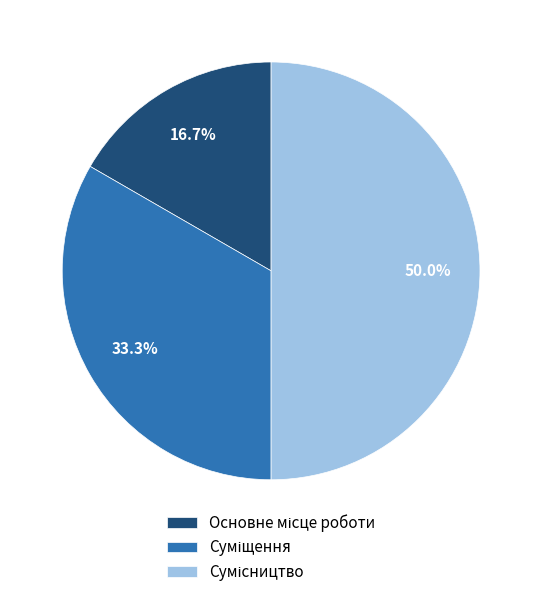

What is the largest slice in the pie chart?

Сумісництво